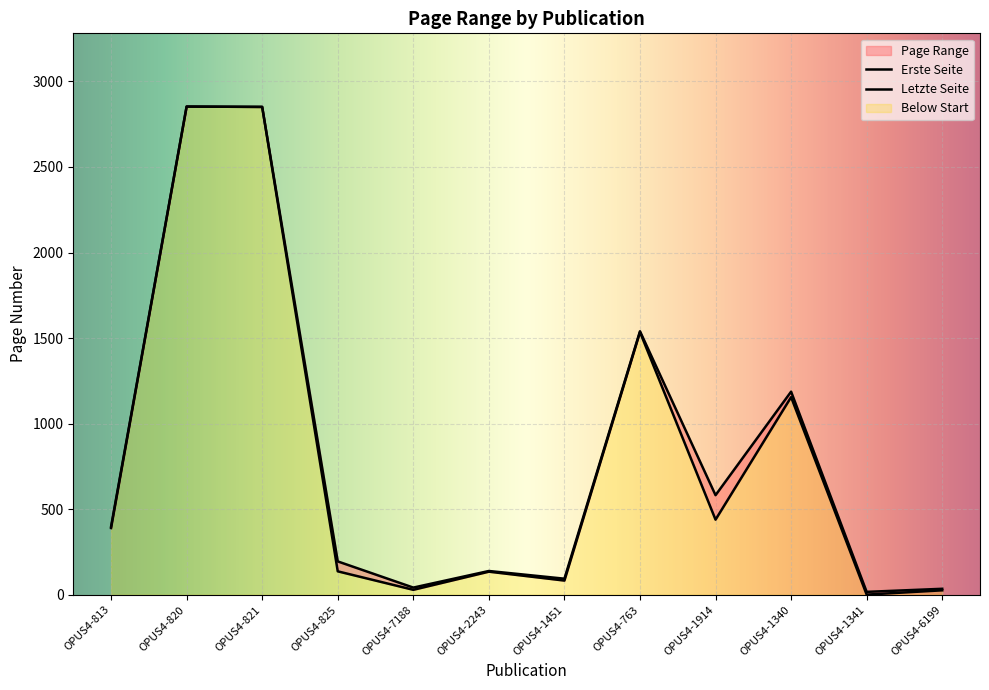

True or false: Letzte Seite has a value of 473 at OPUS4-763.

False